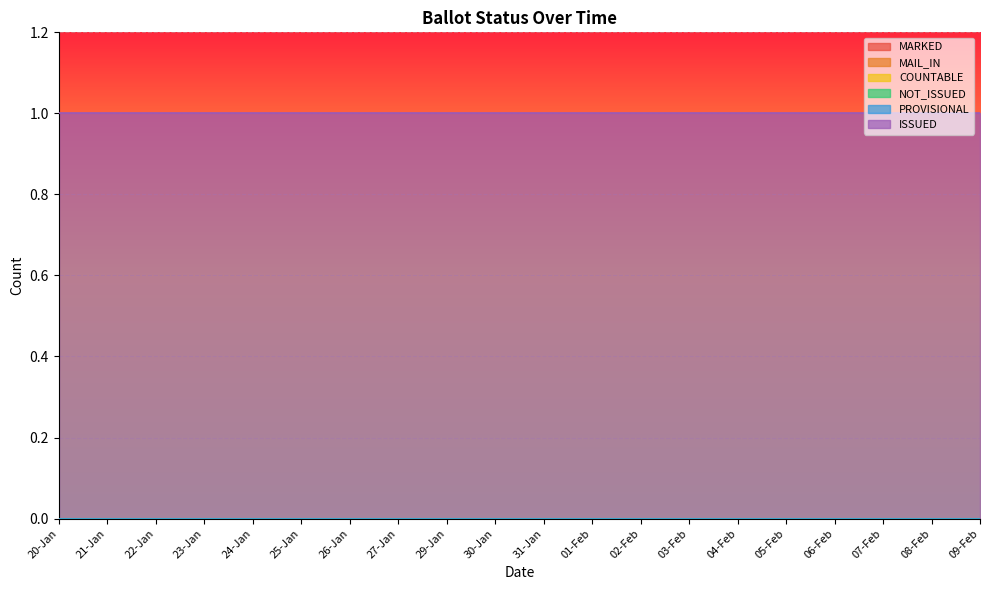

Is the value of MAIL_IN at 24-Jan greater than the value of PROVISIONAL at 25-Jan?

No